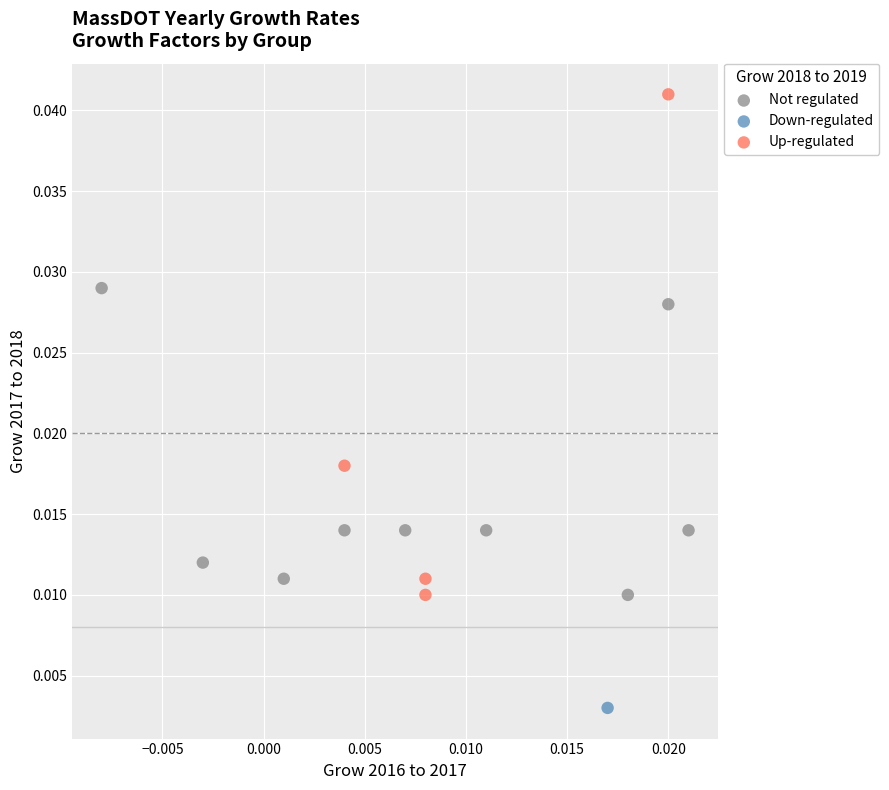

Which series reaches the maximum Y coordinate?

Up-regulated